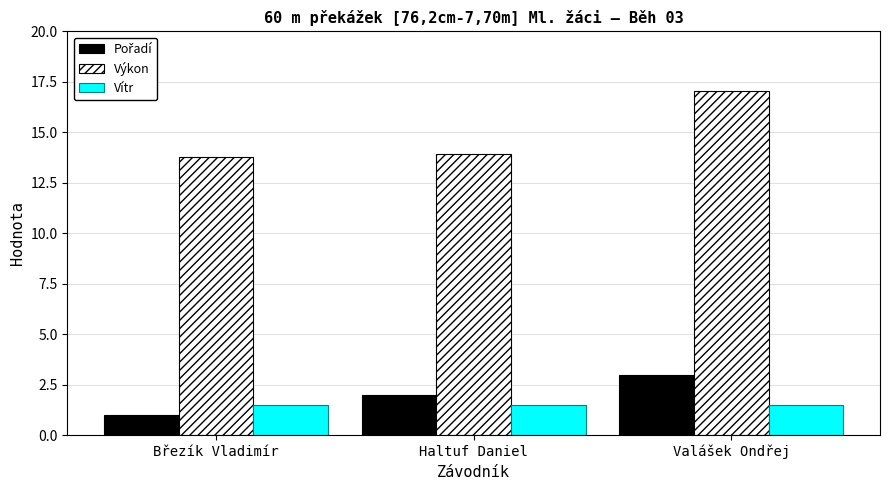

The value of Vítr at Haltuf Daniel is 1.5. True or false?

True